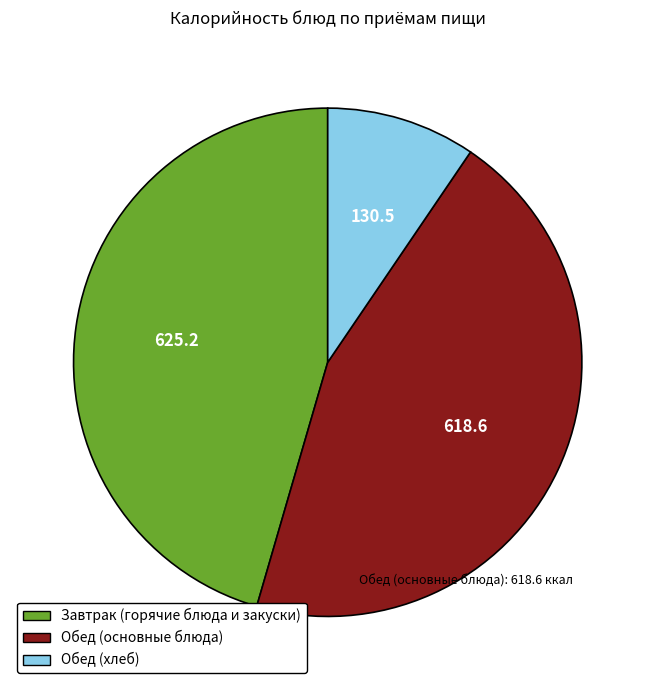

Is there any slice that represents more than half of the pie?

No